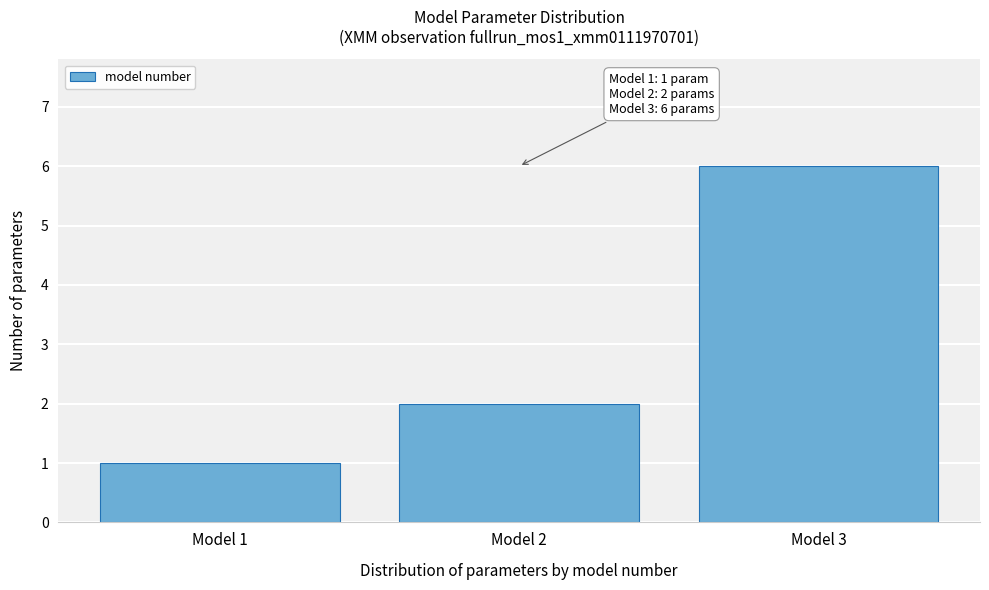

Over which range of the x-axis is the bar tallest?

2.5 to 3.5